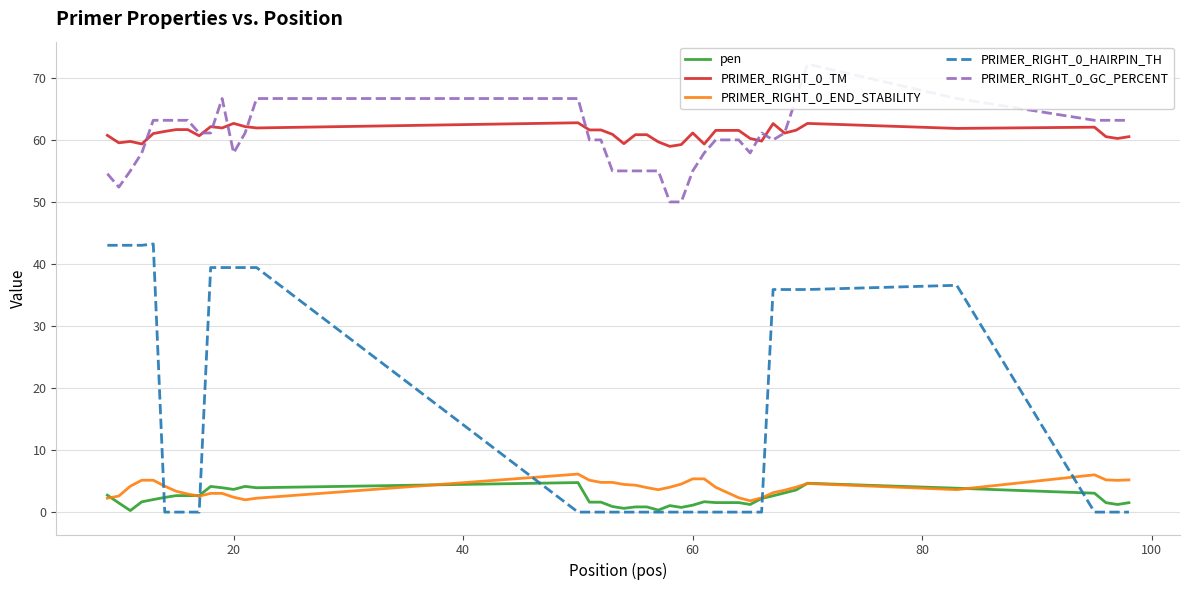

True or false: PRIMER_RIGHT_0_END_STABILITY and pen intersect in this chart.

True